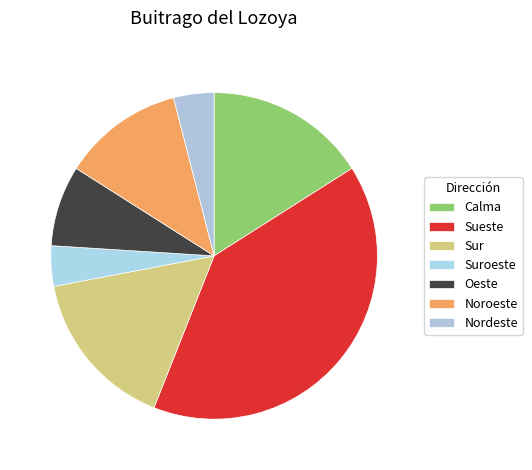

To the nearest percent, what is the combined percentage of Suroeste and Calma?

20%